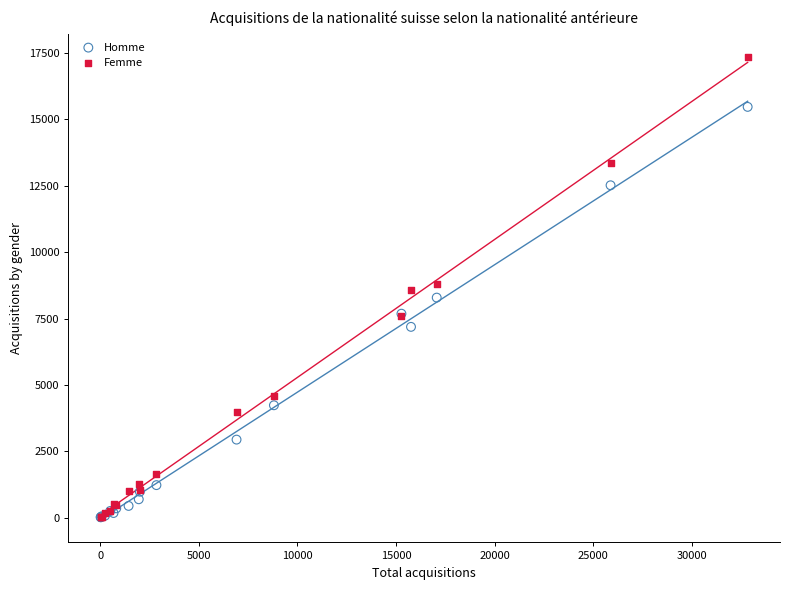

What are all the series names shown in the legend?

Homme, Femme